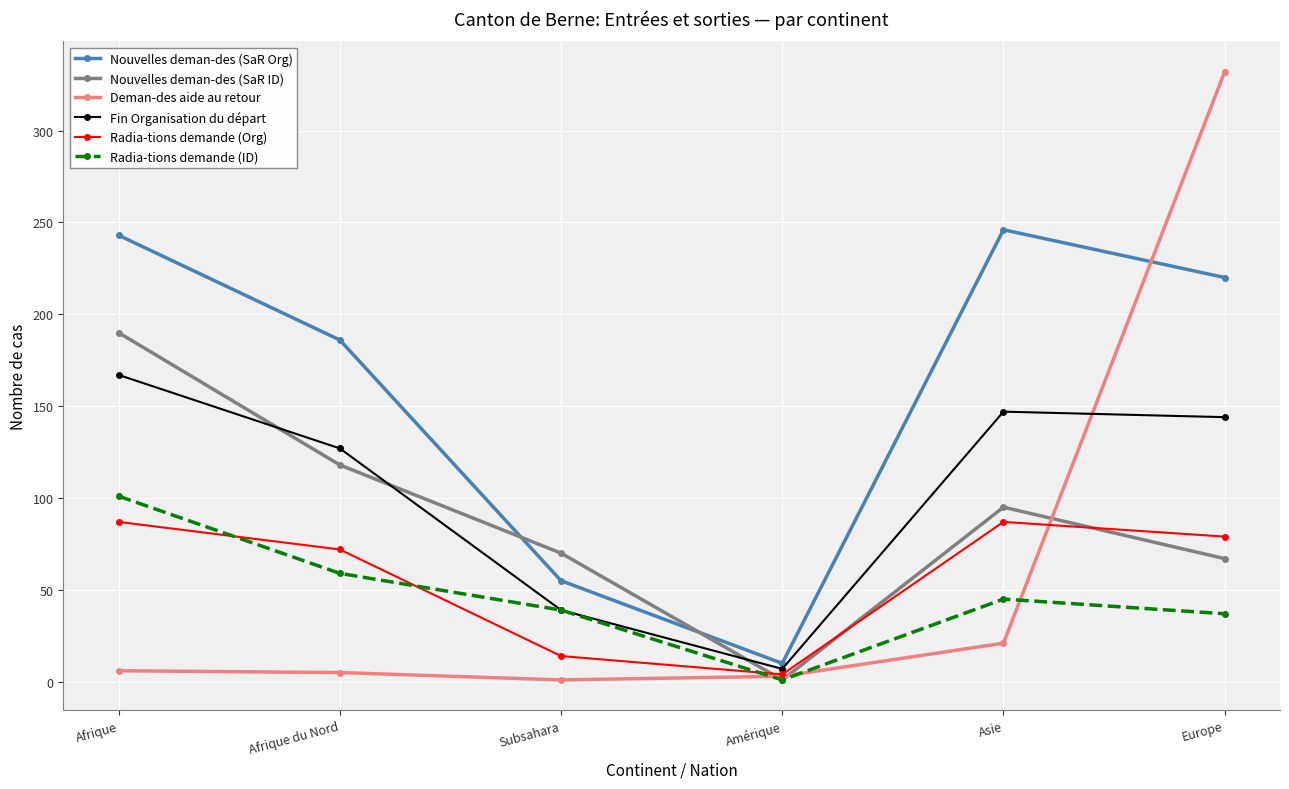

What is the label of the 6th point from the left?

Europe